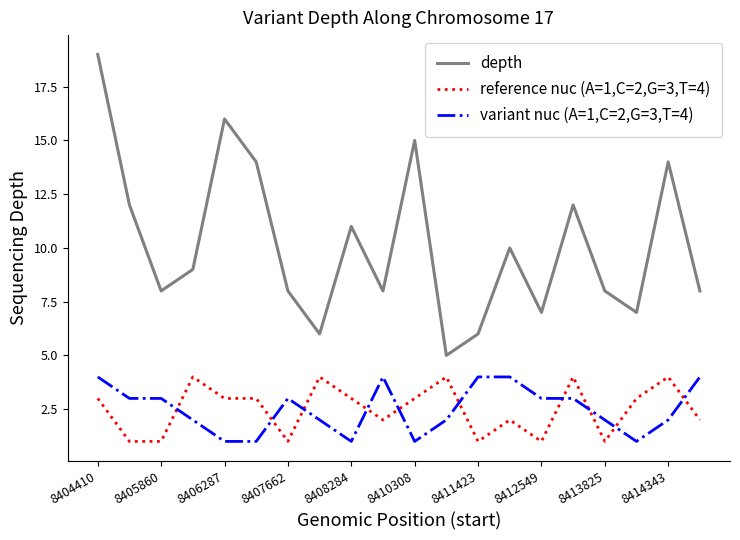

After their last crossing, which series has the higher values: variant nuc (A=1,C=2,G=3,T=4) or reference nuc (A=1,C=2,G=3,T=4)?

variant nuc (A=1,C=2,G=3,T=4)